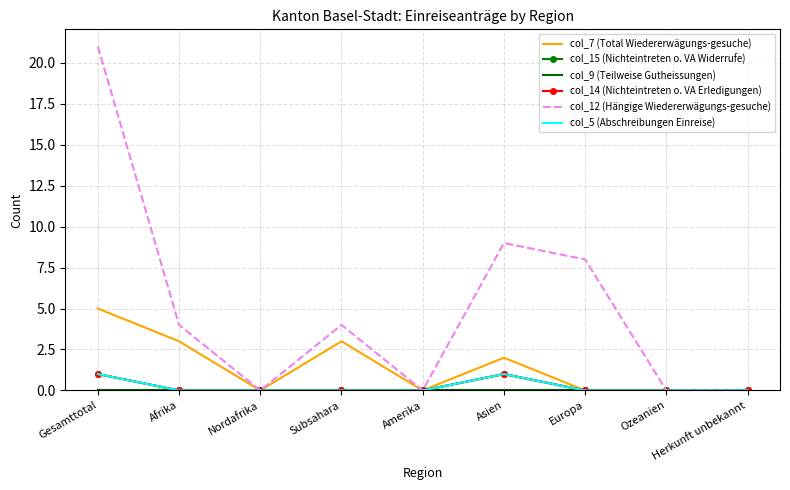

What are all the series names shown in the legend?

col_7 (Total Wiedererwägungs-gesuche), col_15 (Nichteintreten o. VA Widerrufe), col_9 (Teilweise Gutheissungen), col_14 (Nichteintreten o. VA Erledigungen), col_12 (Hängige Wiedererwägungs-gesuche), col_5 (Abschreibungen Einreise)